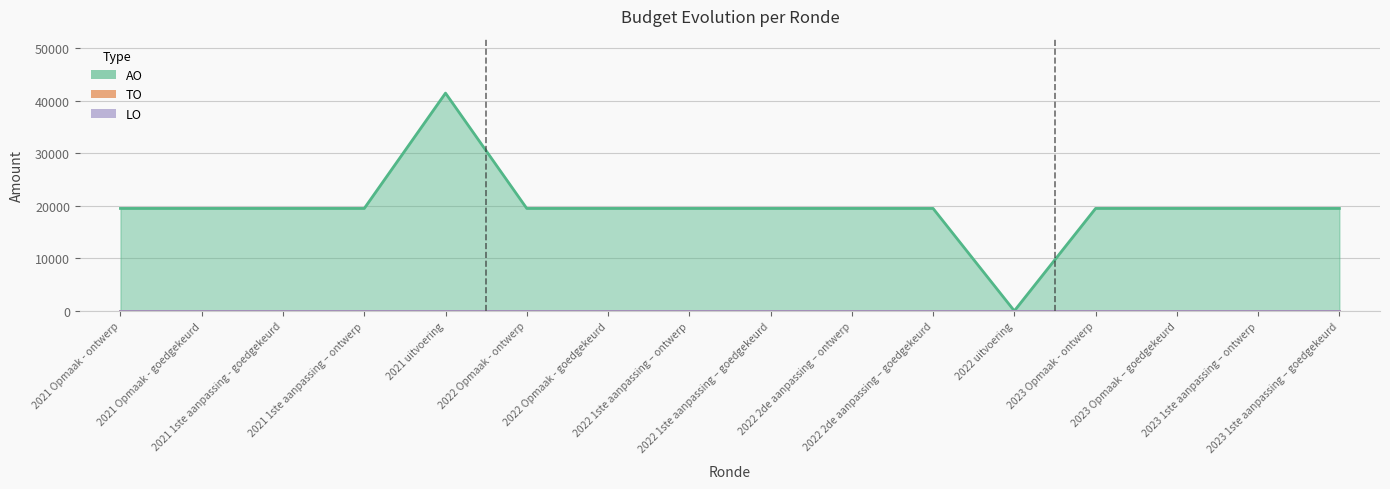

Which series has the largest total across all categories?

AO